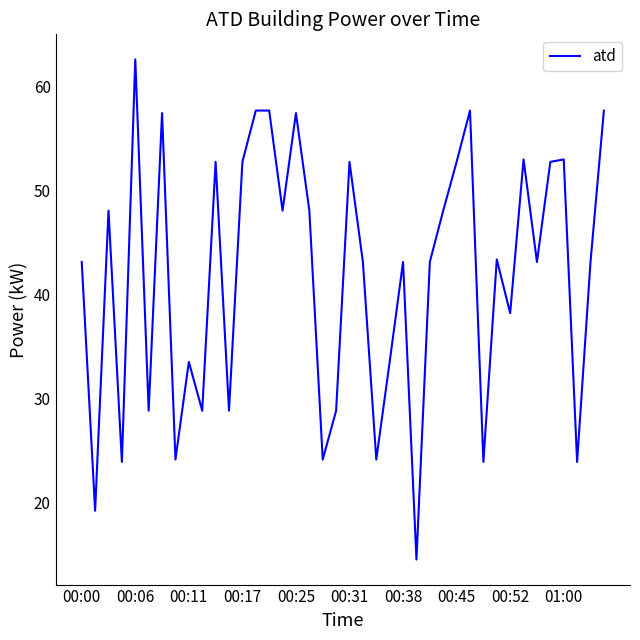

What is the average value?

41.8